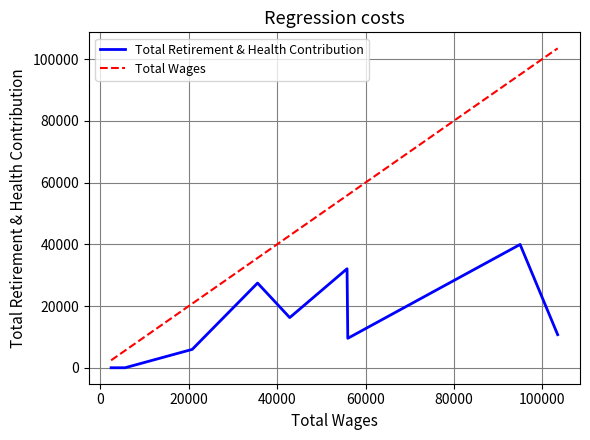

What is the highest value of the Total Wages series?

103473